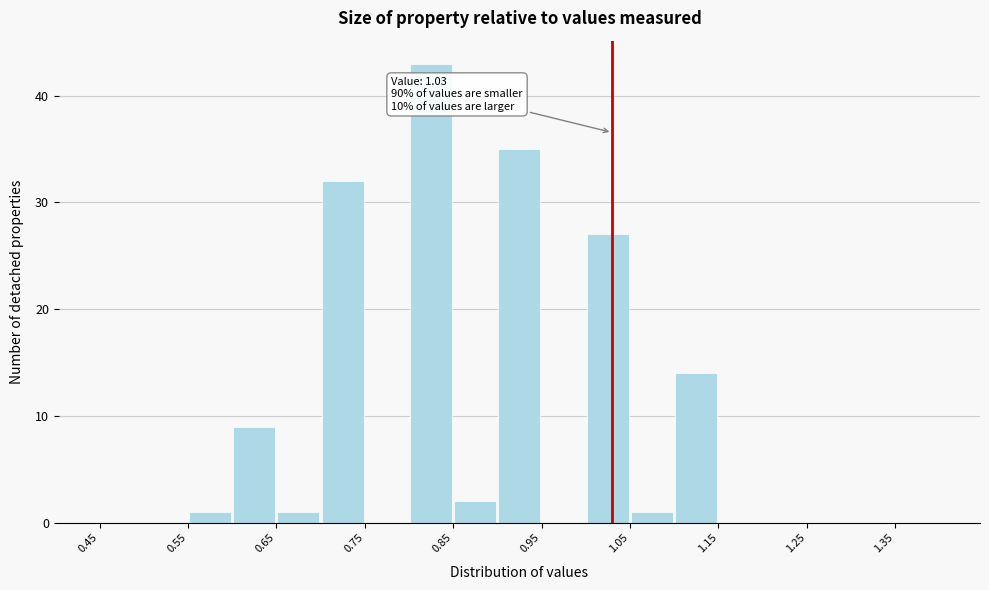

Over which range of the x-axis is the bar tallest?

0.80 to 0.85